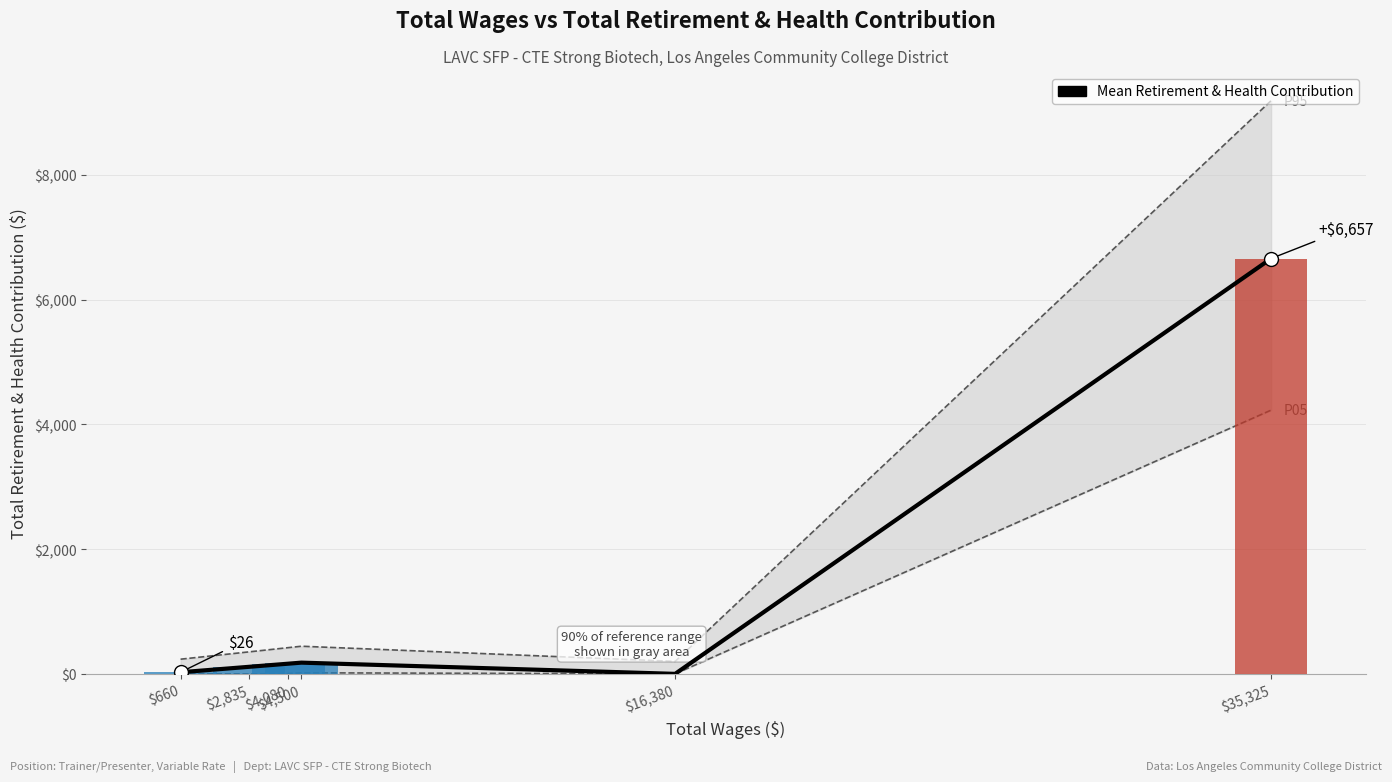

Does the chart contain any negative values?

No